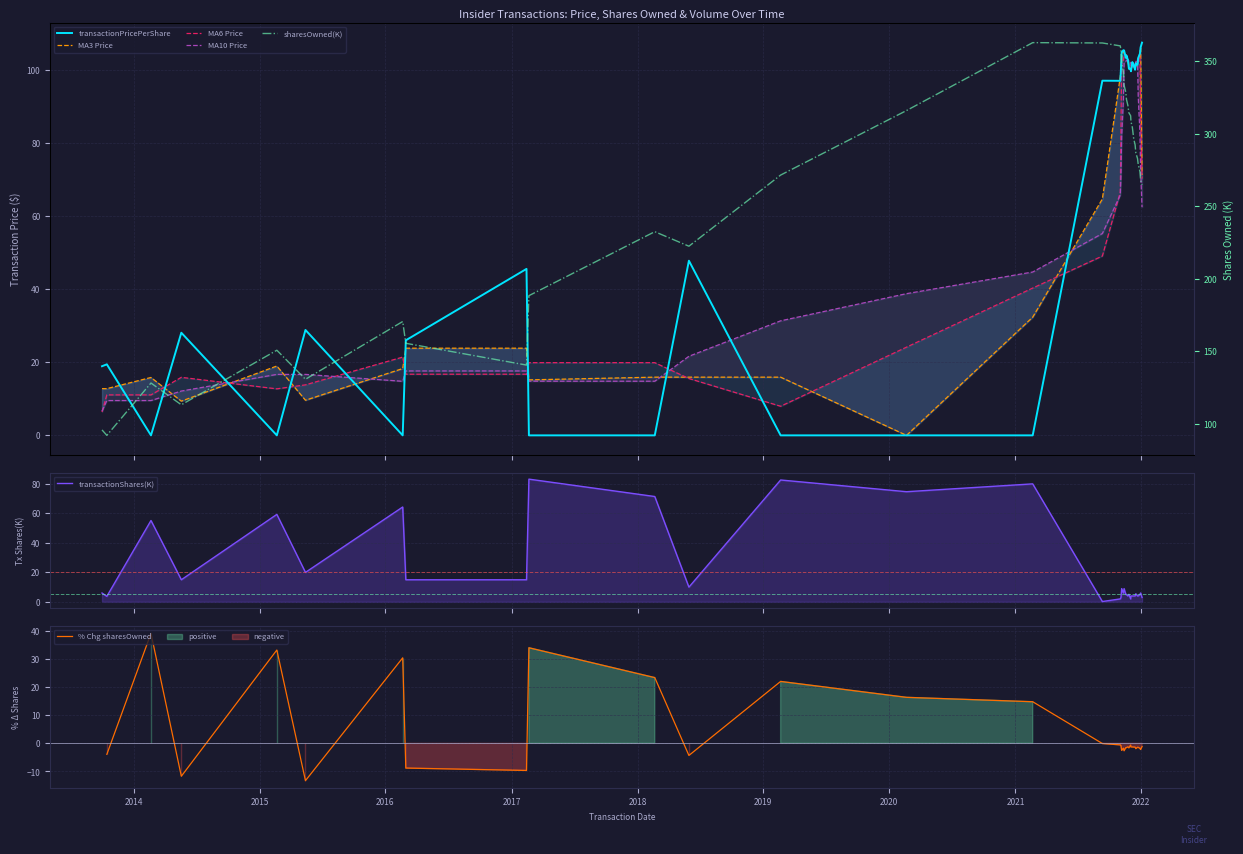

What is the lowest value of the % Chg sharesOwned series?

-13.3